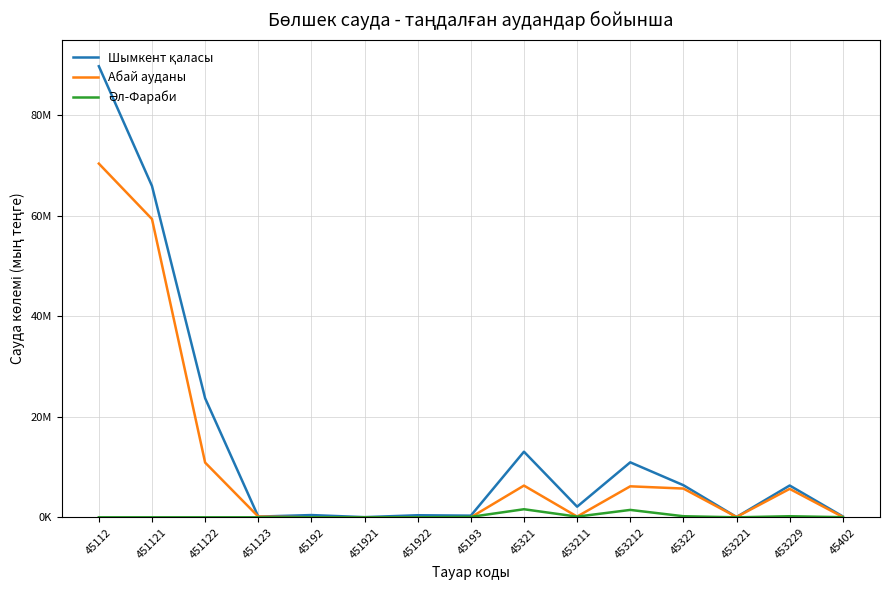

Is this an area chart (filled region under the line)?

No